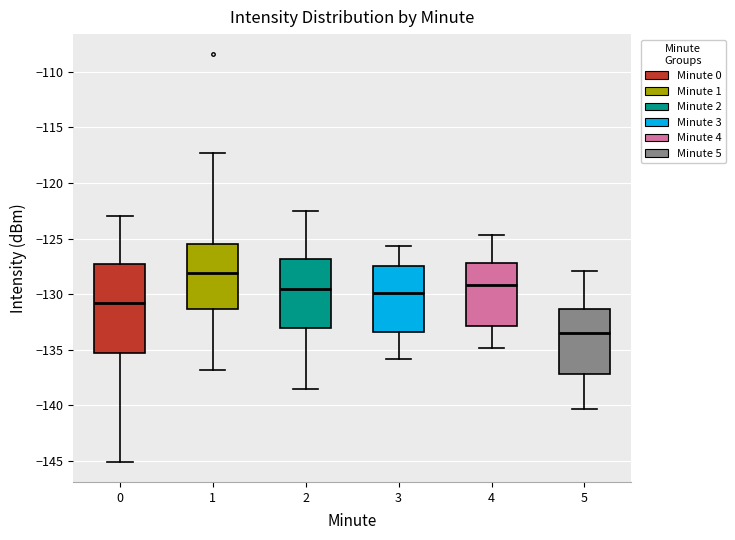

Which box is the tallest, from its lower edge to its upper edge?

0